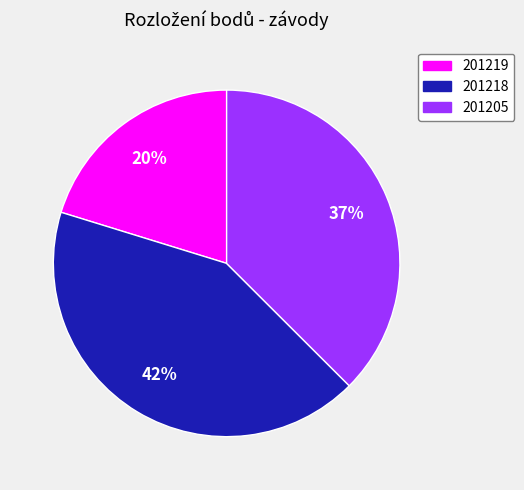

Does any single category account for the majority?

No